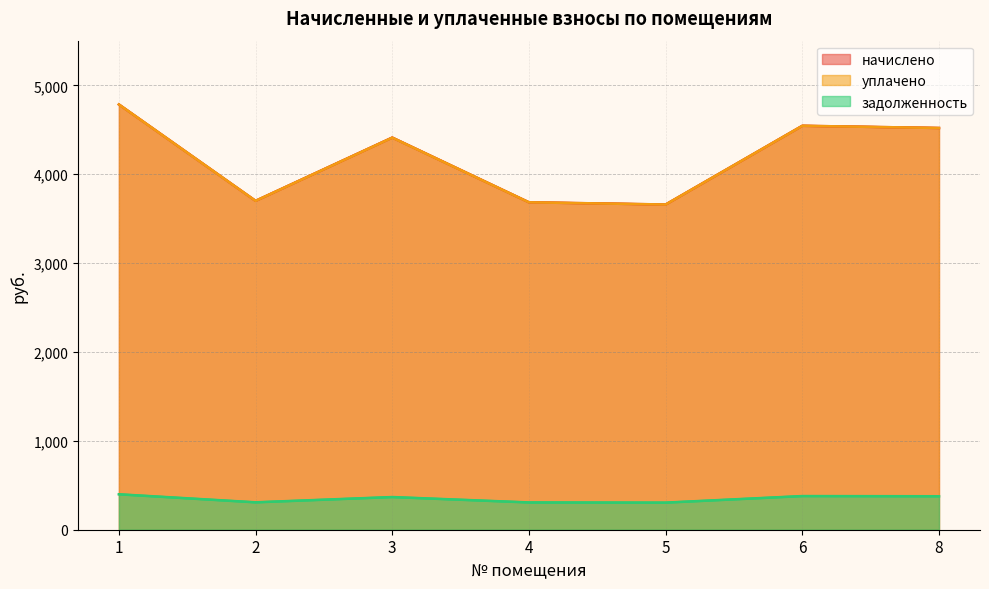

At which label does уплачено first exceed 4412?

1